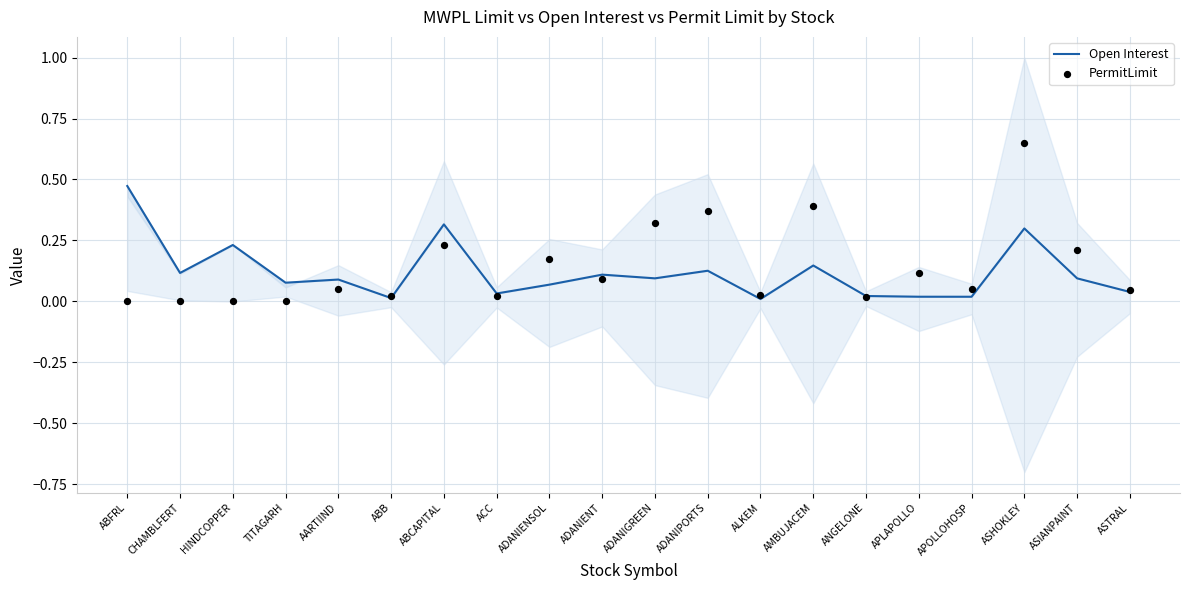

Is the value of PermitLimit at CHAMBLFERT greater than the value of Open Interest at HINDCOPPER?

No